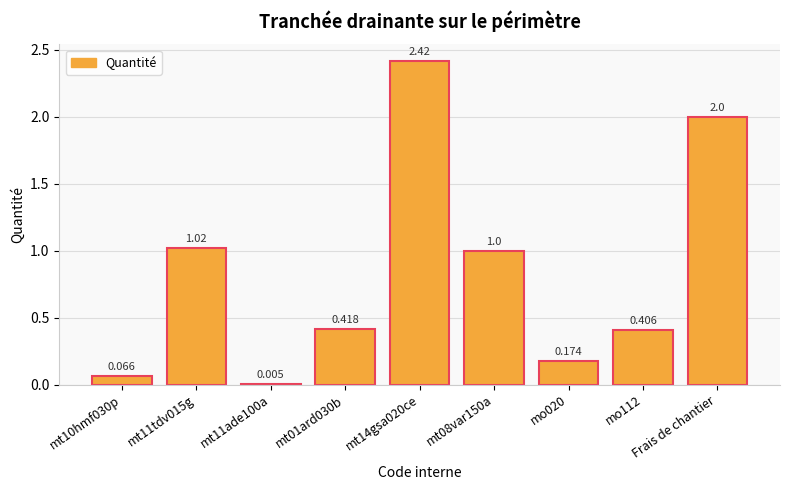

Between mo020 and mt14gsa020ce, which is larger?

mt14gsa020ce